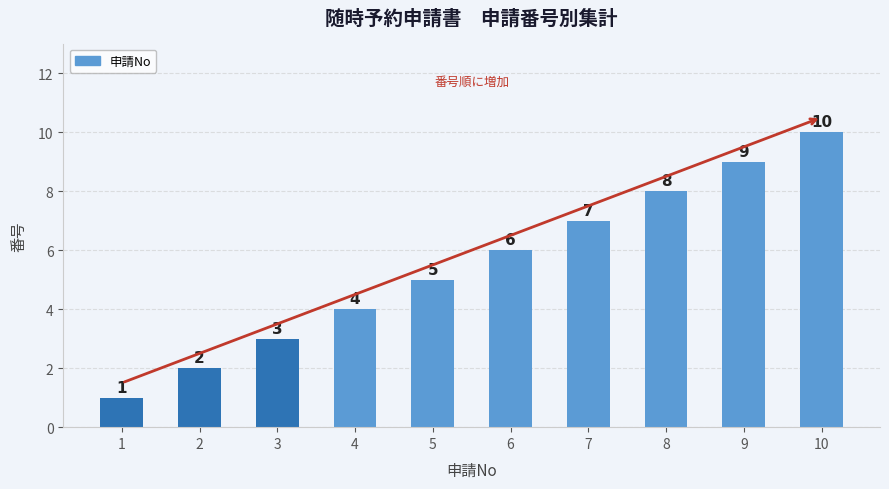

What is the difference between the second highest and second lowest values?

7